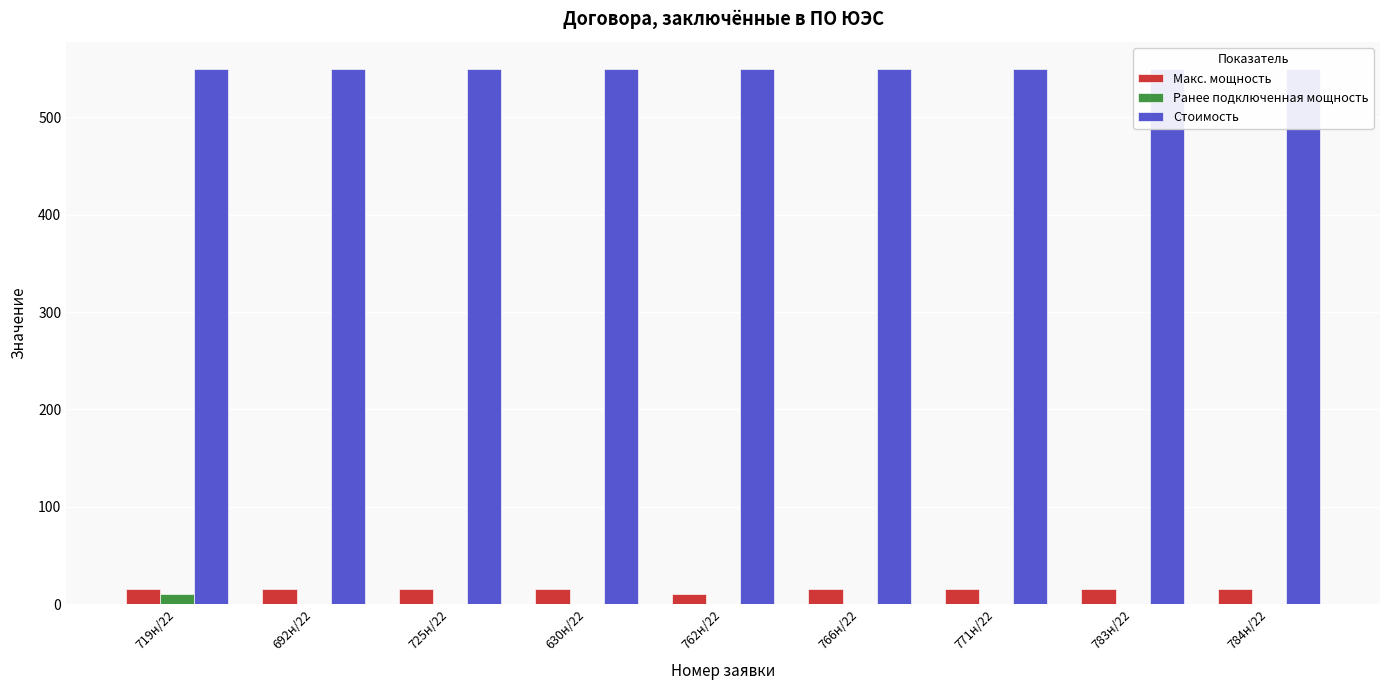

Between 719н/22 and 725н/22, which series saw the biggest shift?

Ранее подключенная мощность